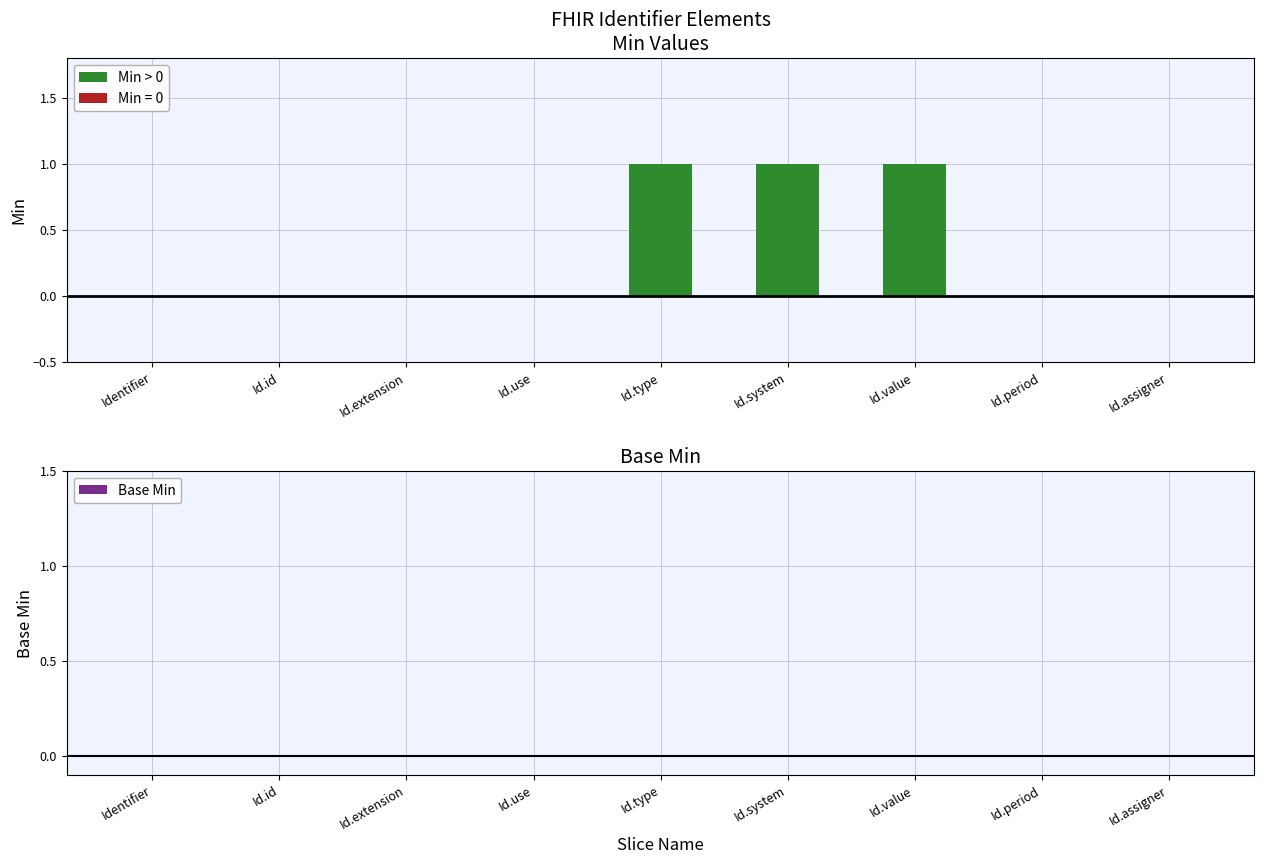

True or false: the data shows 0 at Id.system.

False